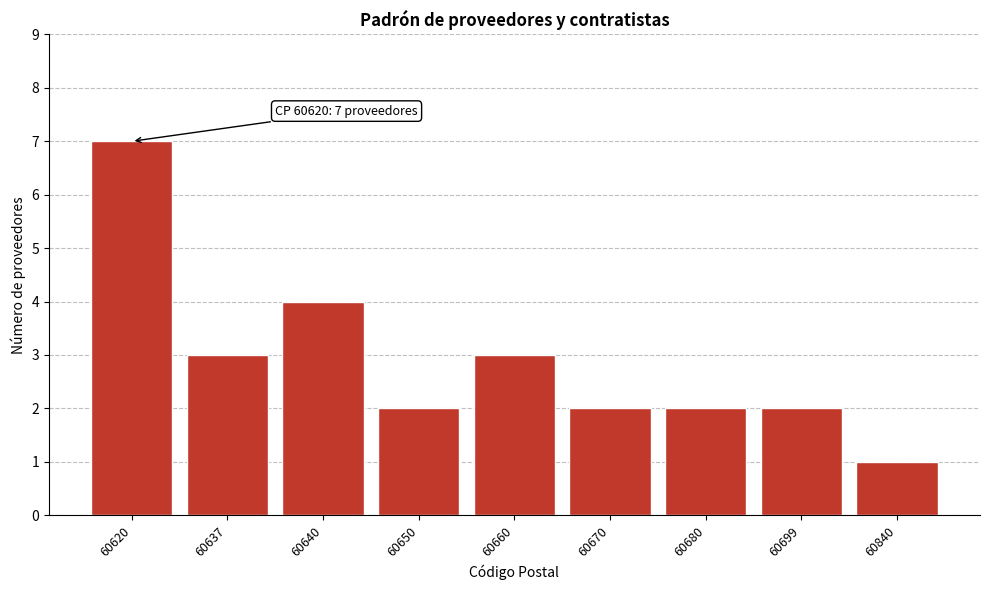

Reading left to right, list all the values displayed in this chart.

7	3	4	2	3	2	2	2	1